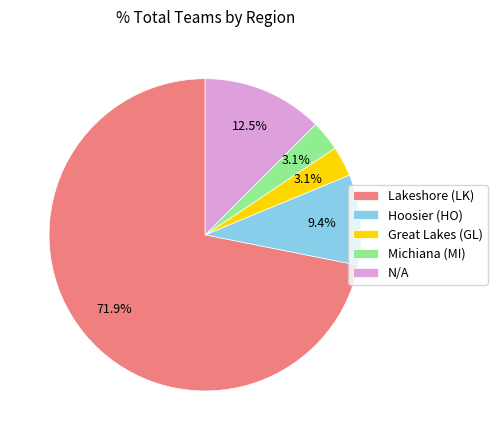

What percentage do Michiana (MI) and Hoosier (HO) together represent?

12.5%